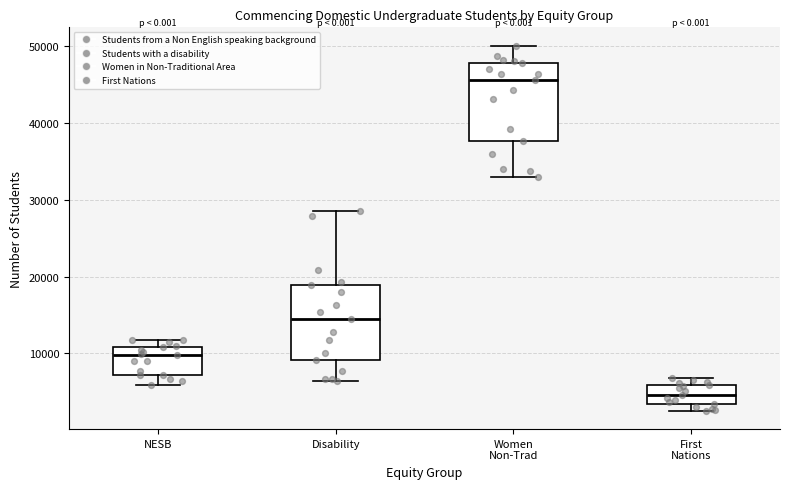

Reading left to right, transcribe this box plot: for each box, give where its median line is, the range the box spans, and where its two whiskers end, as read against the y-axis. The values are not printed on the chart, so give them approximately, as read against the axis.

NESB: median 10000, box 7000 to 11000, whiskers 6000 to 12000
Disability: median 14000, box 9000 to 19000, whiskers 6000 to 29000
Women Non-Trad: median 46000, box 38000 to 48000, whiskers 33000 to 50000
First Nations: median 5000, box 3000 to 6000, whiskers 2000 to 7000